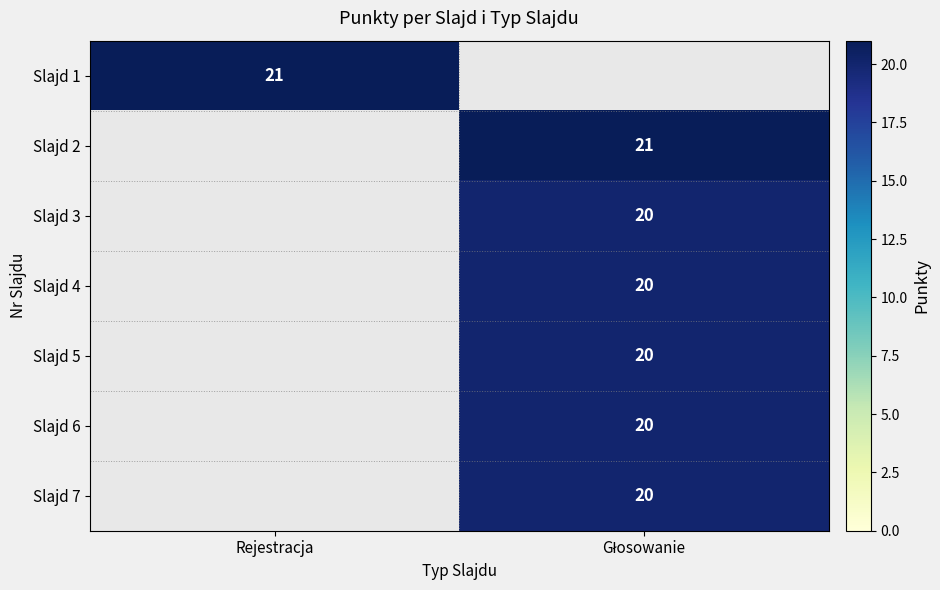

The value of Slajd 1 at Rejestracja is 21. True or false?

True